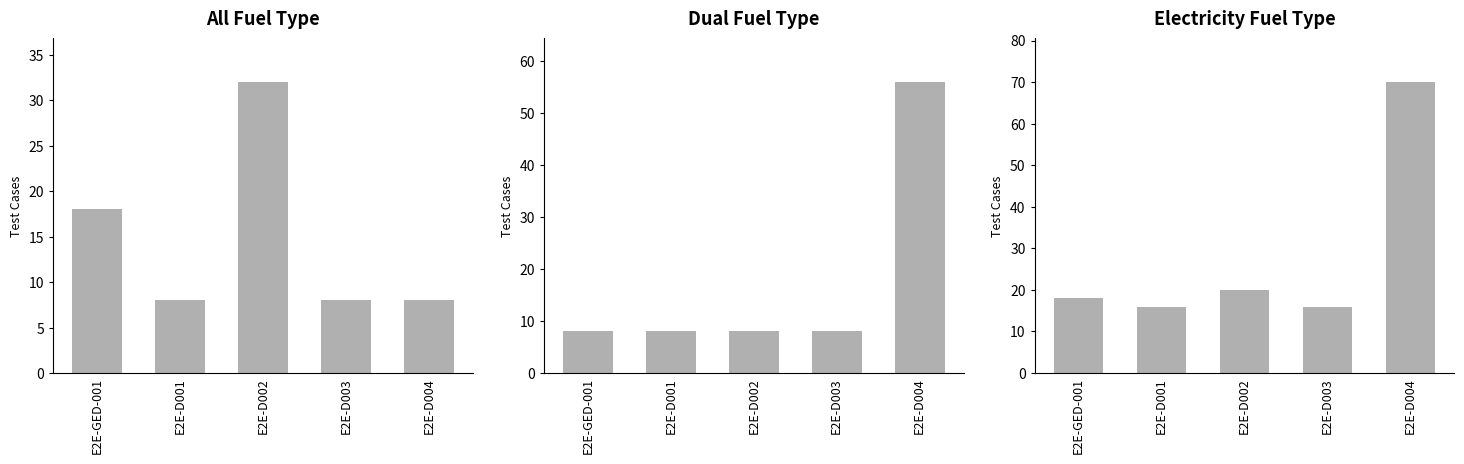

At how many categories does at least one series exceed 38?

1